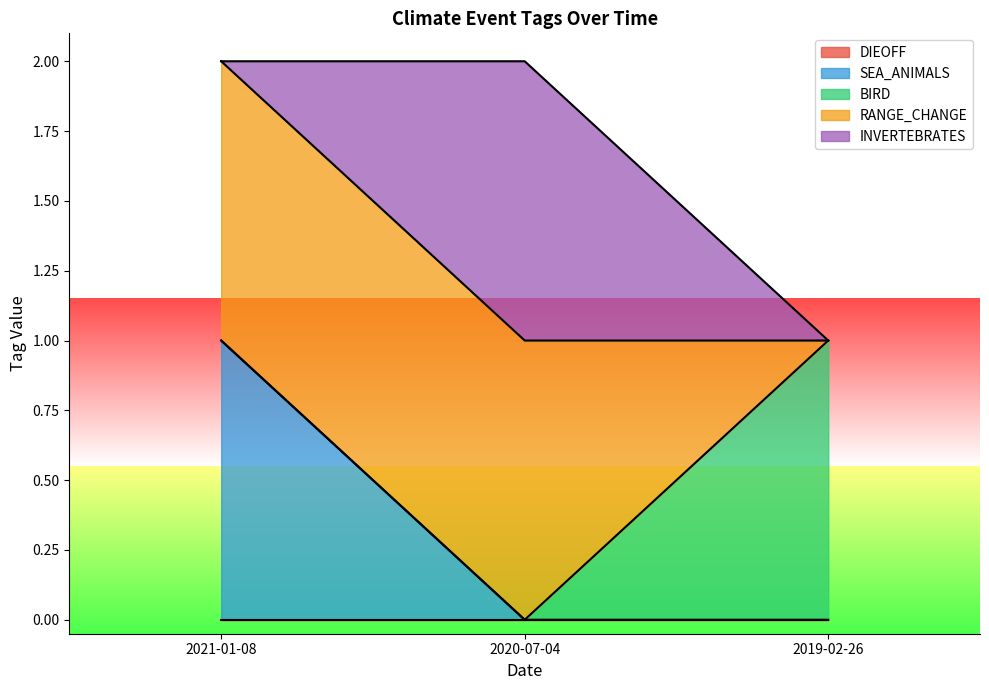

The SEA_ANIMALS series shows -1 at 2020-07-04. True or false?

False